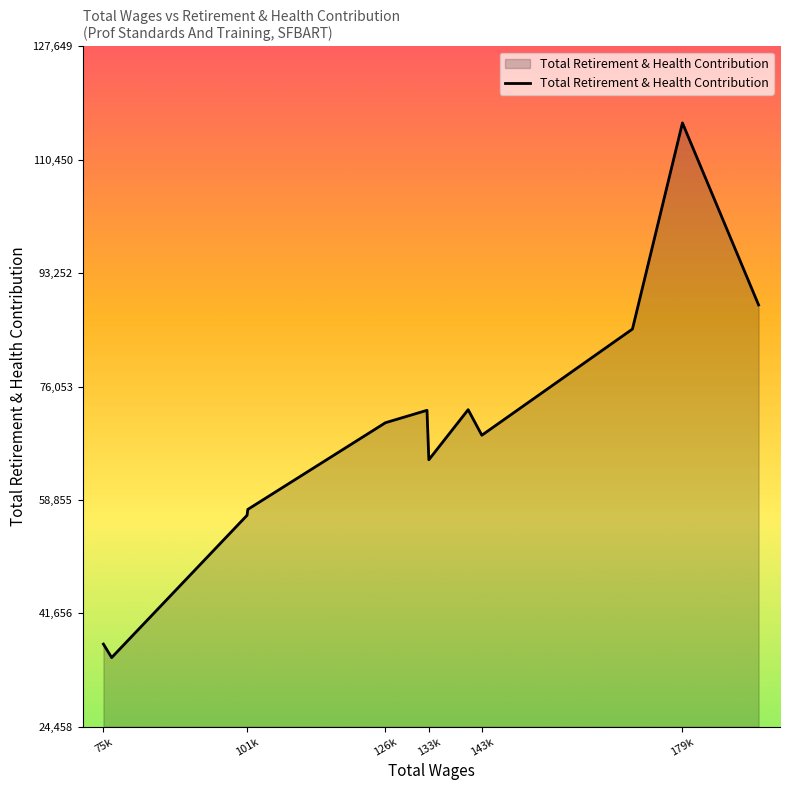

What is the maximum value shown in the chart?

116045